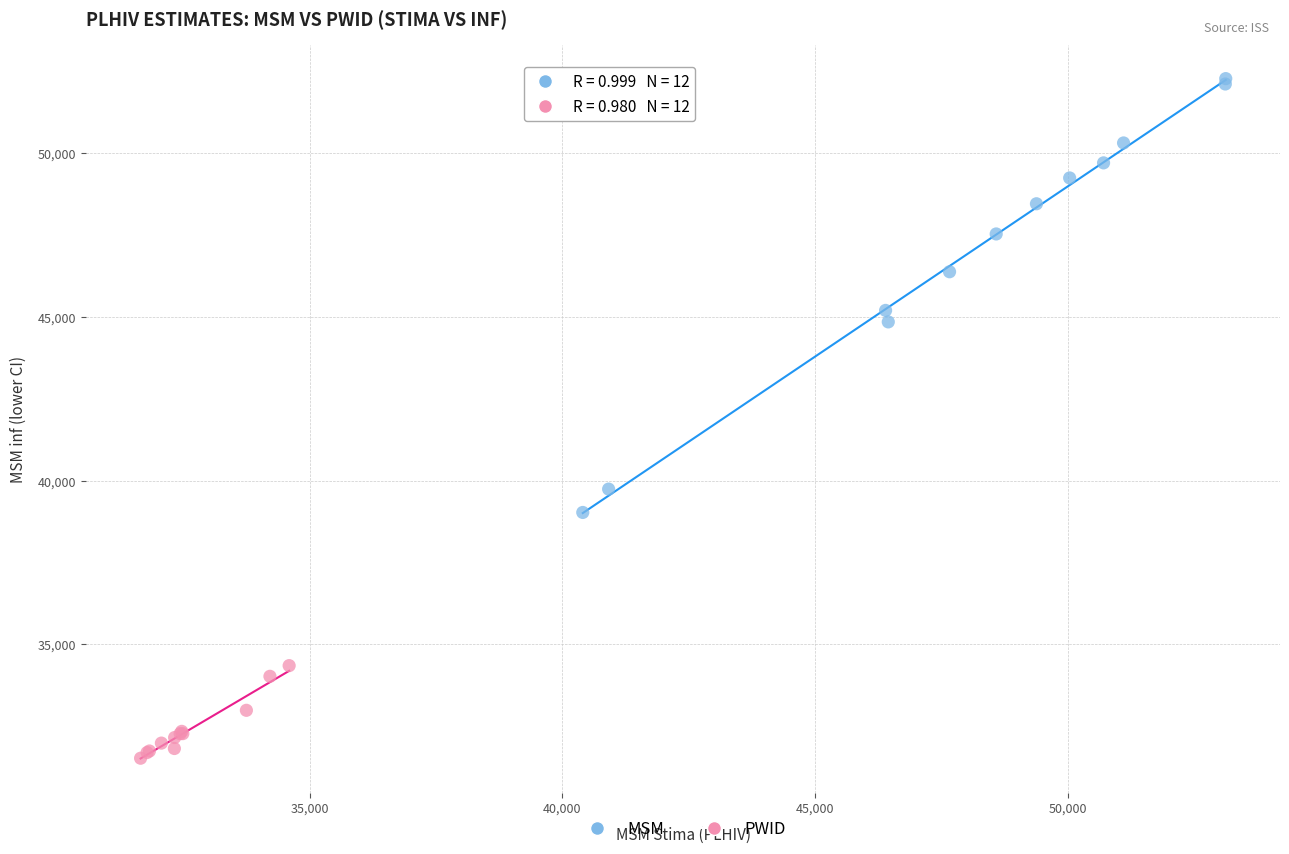

Which series contains the lowest Y value?

PWID